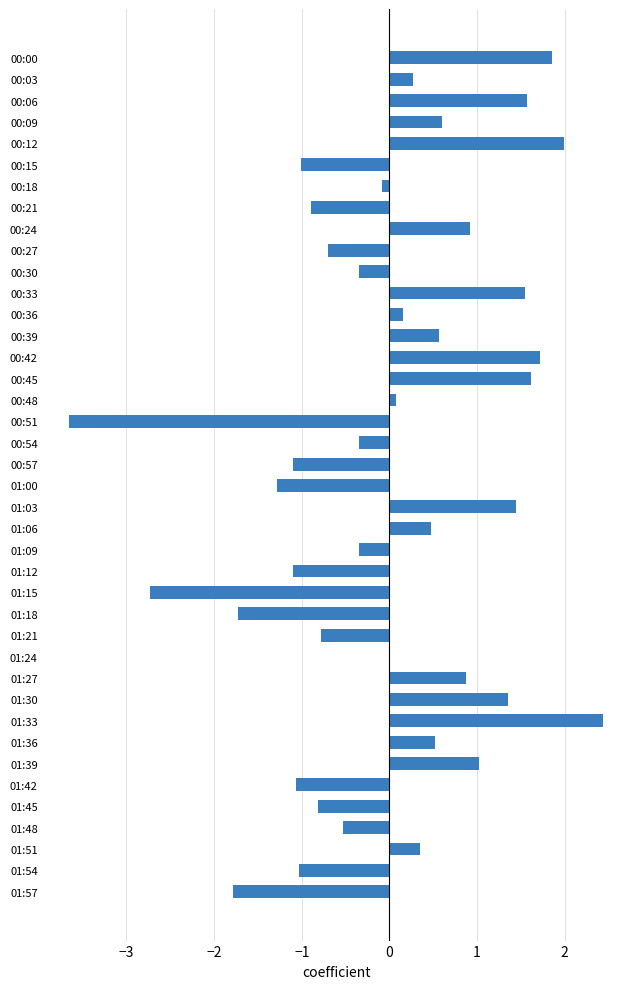

What is the sum of the values at 01:12 and 01:15?

-3.8